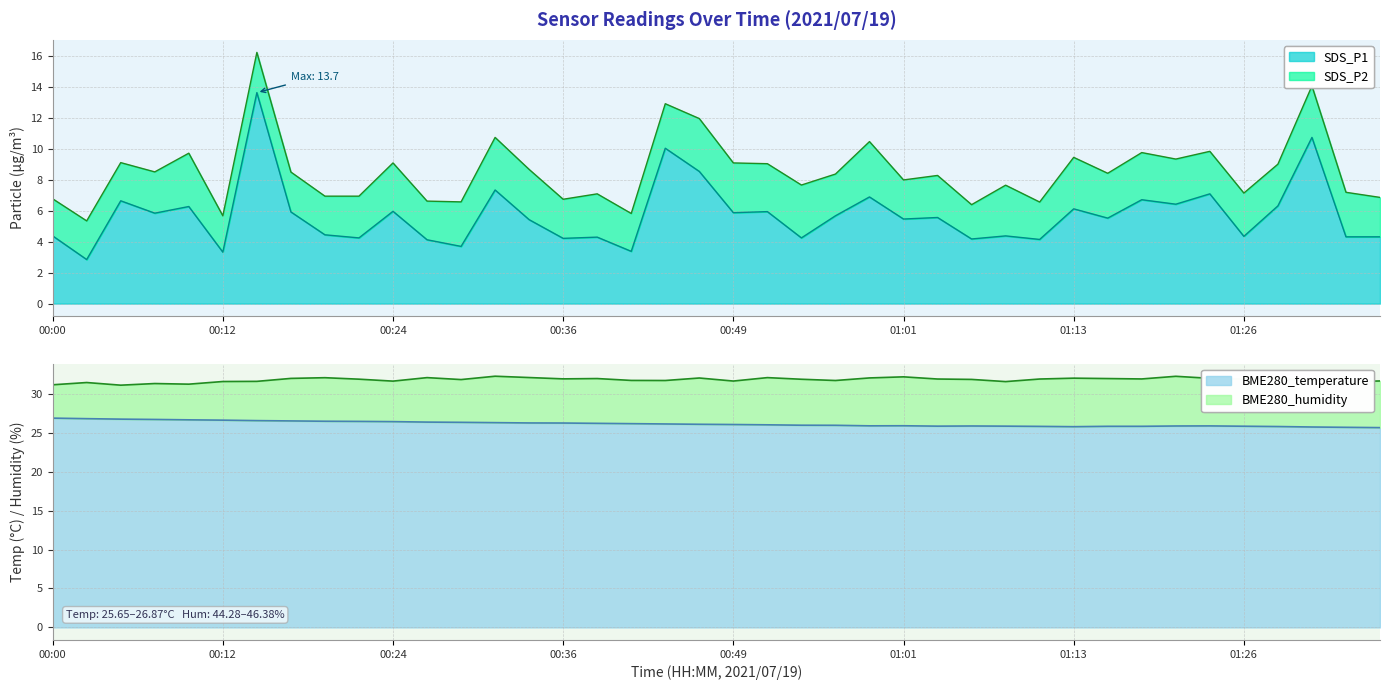

True or false: SDS_P1 has more than 2 interior local peaks.

True